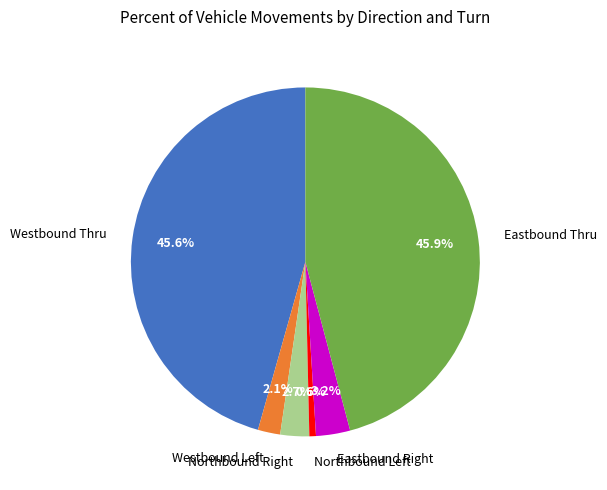

What portion of the pie excludes Westbound Thru?

54.4%